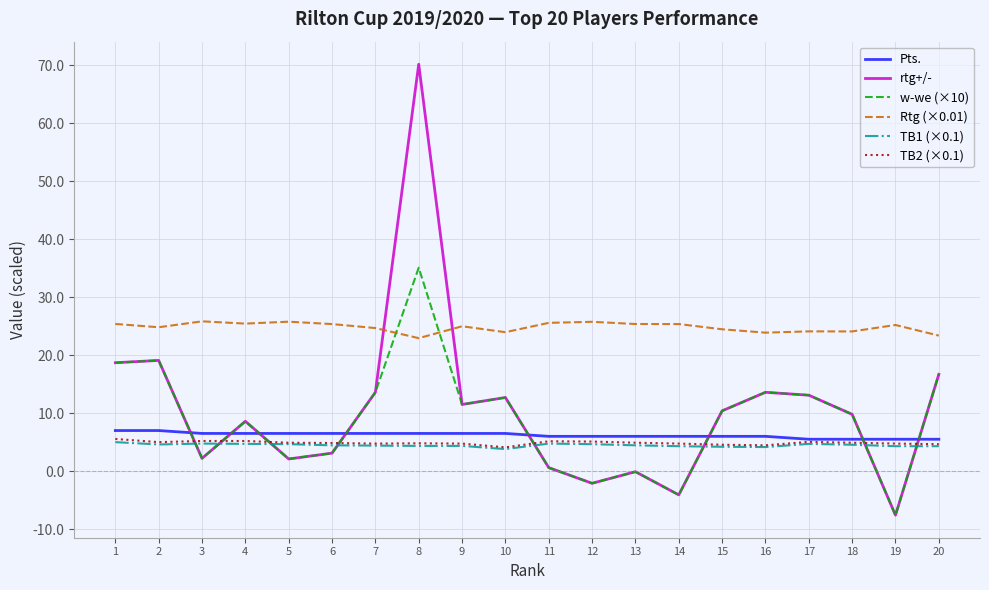

What is the total value across all series at 9?

63.6